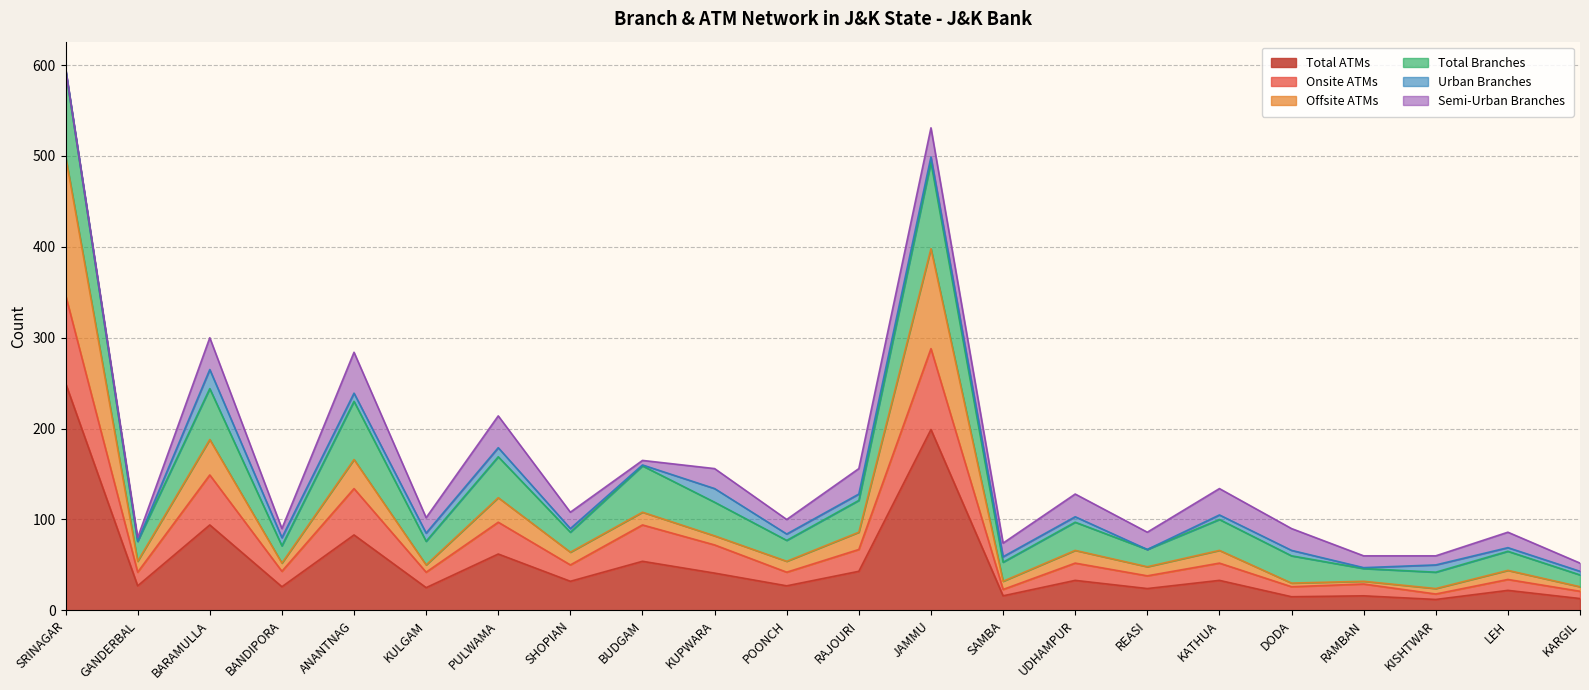

What is the label of the 5th point from the right?

DODA